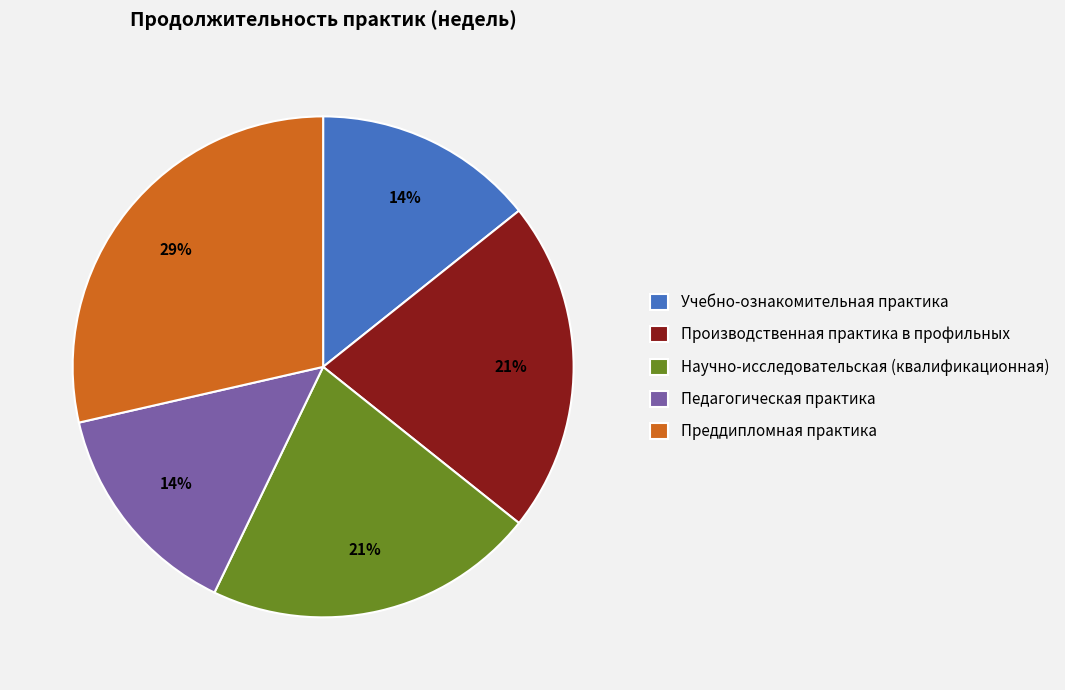

True or false: Учебно-ознакомительная практика accounts for 14% of the total.

True